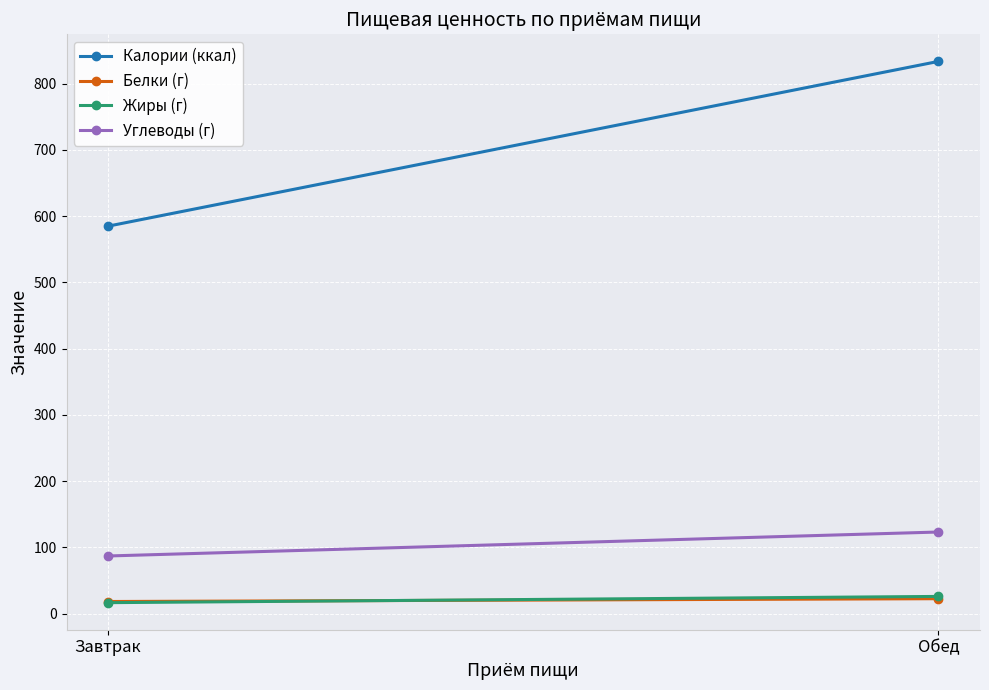

What value does the Белки (г) series have at Обед?

22.5